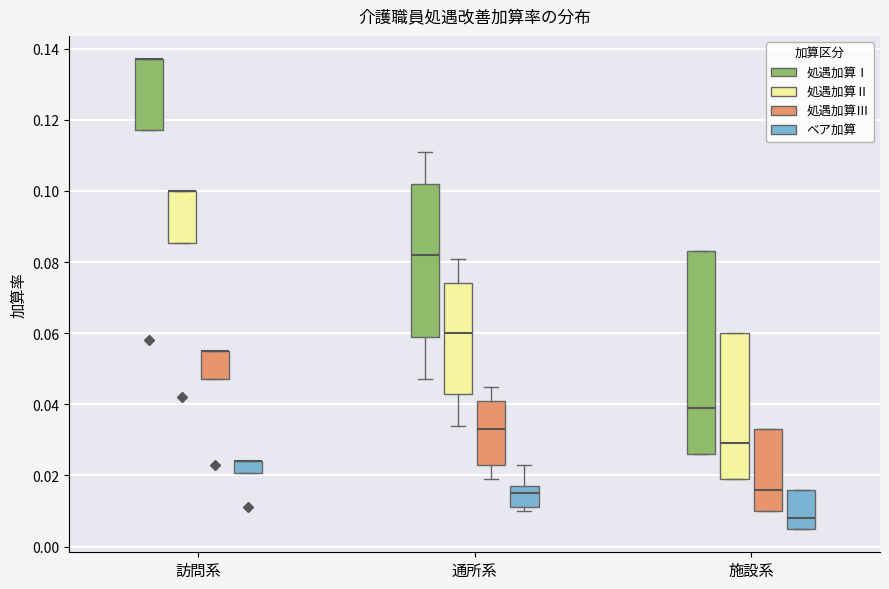

Reading left to right, transcribe this box plot: for each box, give where its median line is, the range the box spans, and where its two whiskers end, as read against the y-axis. The values are not printed on the chart, so give them approximately, as read against the axis.

訪問系 (処遇加算Ⅰ): median 0.138 (drawn on the box's upper edge), box 0.118 to 0.138, whiskers 0.118 to 0.138
訪問系 (処遇加算Ⅱ): median 0.100 (drawn on the box's upper edge), box 0.086 to 0.100, whiskers 0.086 to 0.100
訪問系 (処遇加算Ⅲ): median 0.056 (drawn on the box's upper edge), box 0.048 to 0.056, whiskers 0.048 to 0.056
訪問系 (ベア加算): median 0.024 (drawn on the box's upper edge), box 0.020 to 0.024, whiskers 0.020 to 0.024
通所系 (処遇加算Ⅰ): median 0.082, box 0.060 to 0.102, whiskers 0.048 to 0.112
通所系 (処遇加算Ⅱ): median 0.060, box 0.044 to 0.074, whiskers 0.034 to 0.082
通所系 (処遇加算Ⅲ): median 0.034, box 0.024 to 0.042, whiskers 0.020 to 0.046
通所系 (ベア加算): median 0.016, box 0.012 to 0.018, whiskers 0.010 to 0.024
施設系 (処遇加算Ⅰ): median 0.040, box 0.026 to 0.084, whiskers 0.026 to 0.084
施設系 (処遇加算Ⅱ): median 0.030, box 0.020 to 0.060, whiskers 0.020 to 0.060
施設系 (処遇加算Ⅲ): median 0.016, box 0.010 to 0.034, whiskers 0.010 to 0.034
施設系 (ベア加算): median 0.008, box 0.006 to 0.016, whiskers 0.006 to 0.016